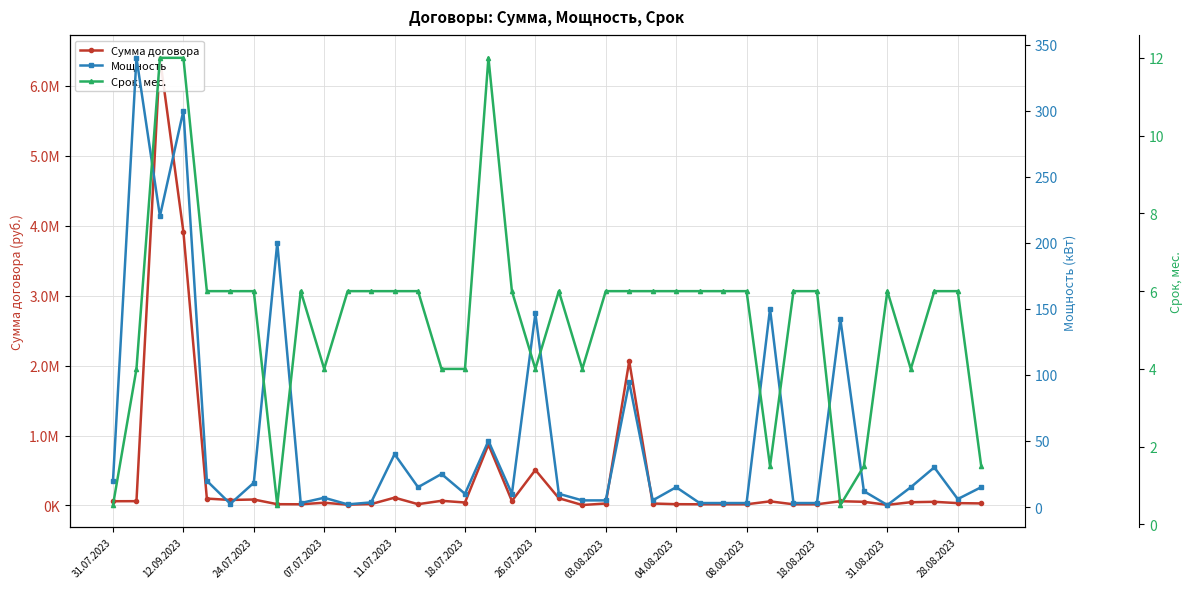

Is it true that Мощность equals 19.8 at 31.07.2023?

True